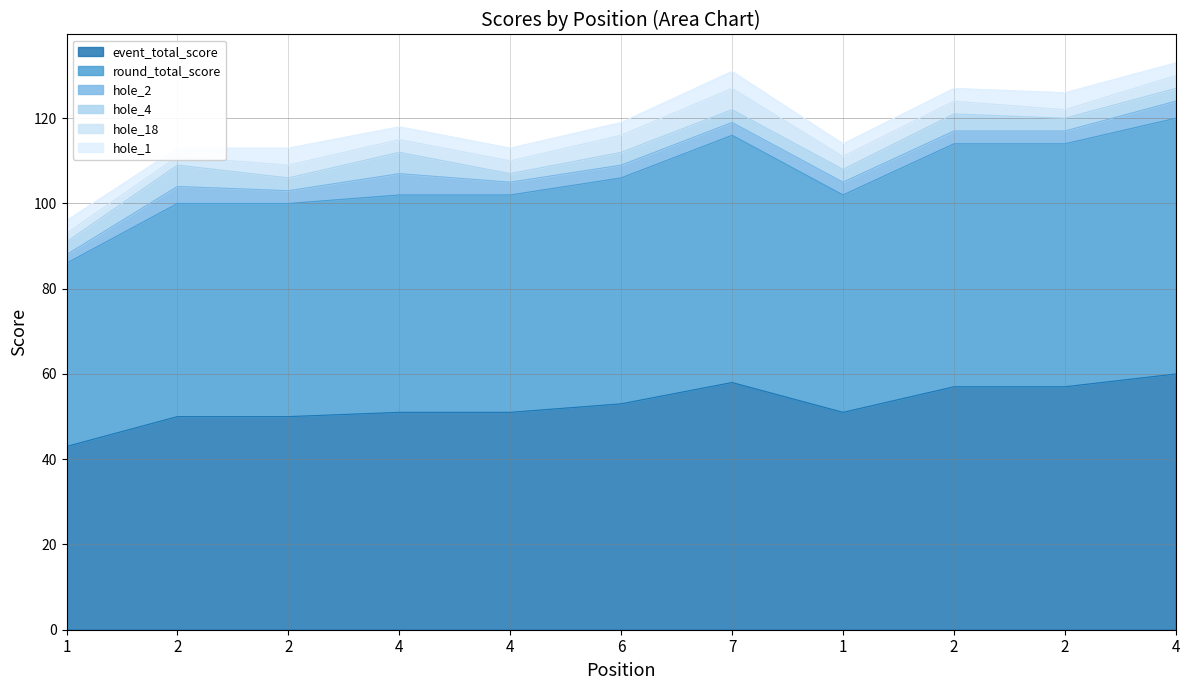

Which series has the largest total across all categories?

event_total_score